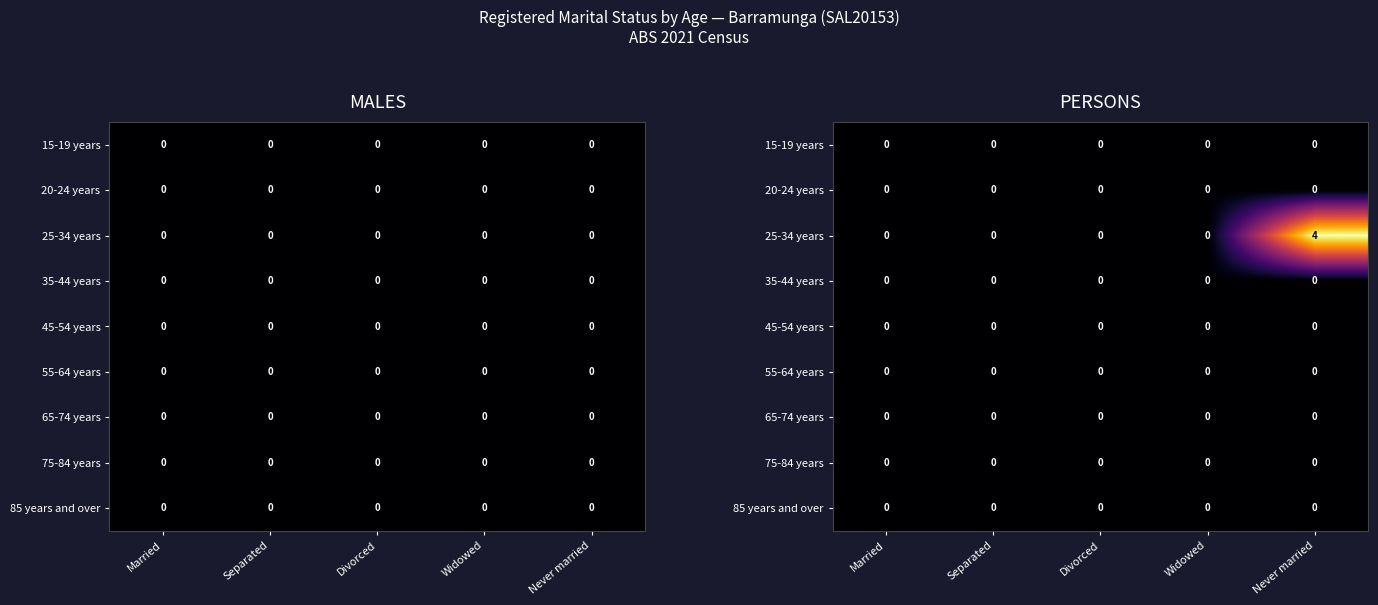

Between Never married and Widowed, which is larger?

Never married